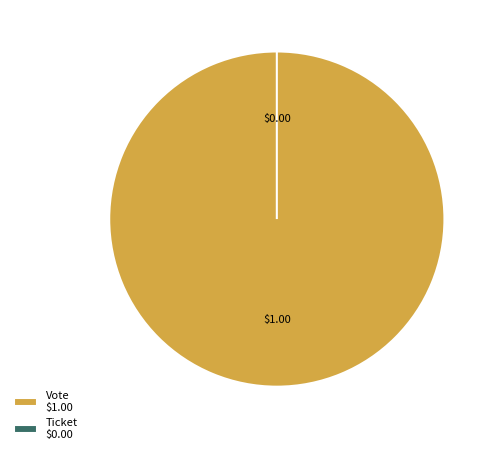

How many slices are in this pie chart?

2